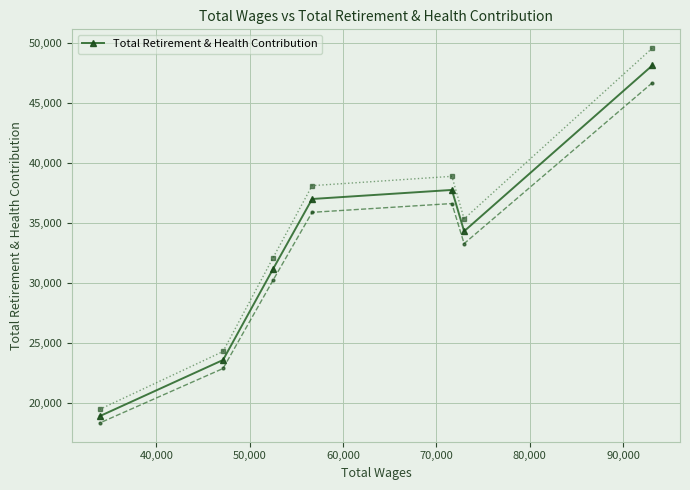

What is the value of the Total Retirement & Health Contribution point at the 4th from the left?

37031